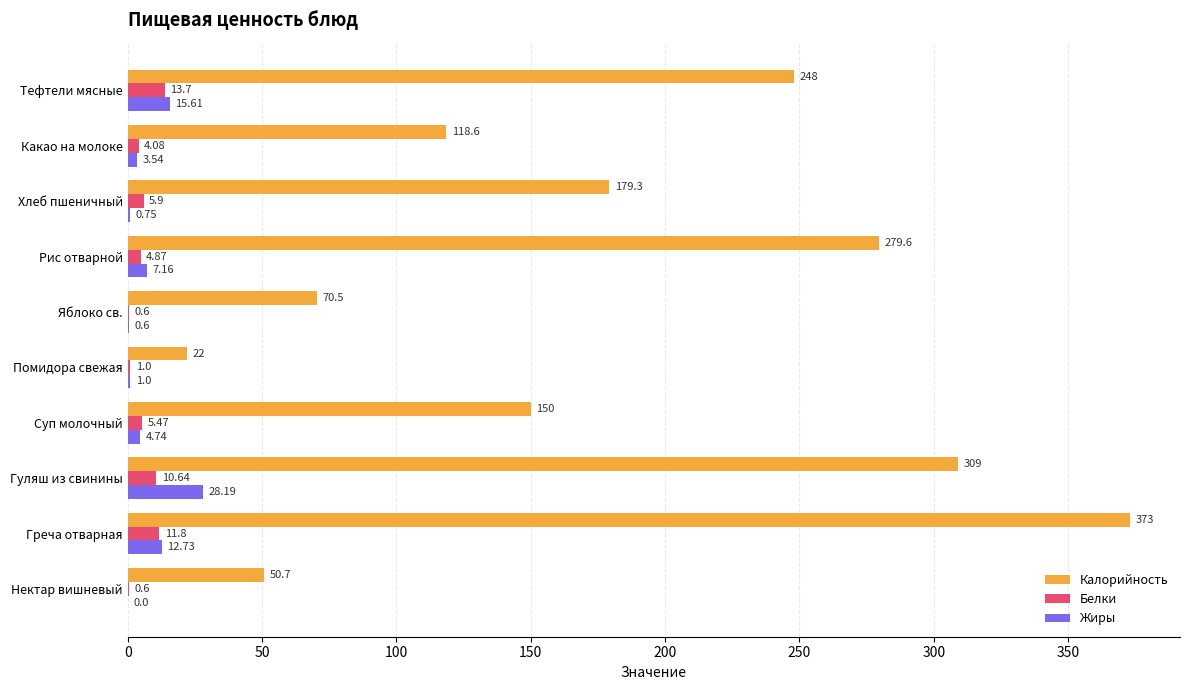

How many values in Жиры are above zero?

9